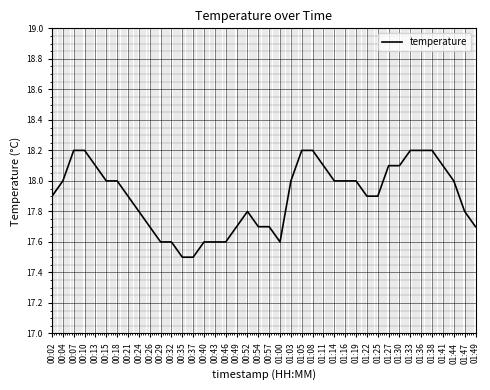

What is the greatest value displayed?

18.2